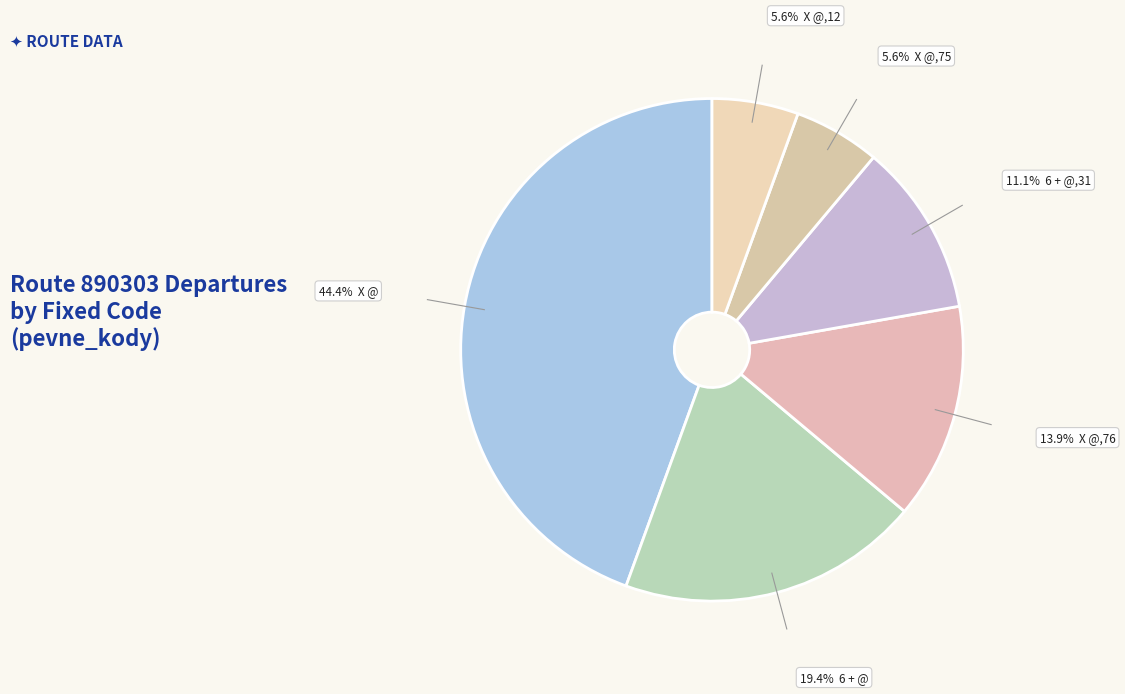

How many segments does this pie chart have?

6